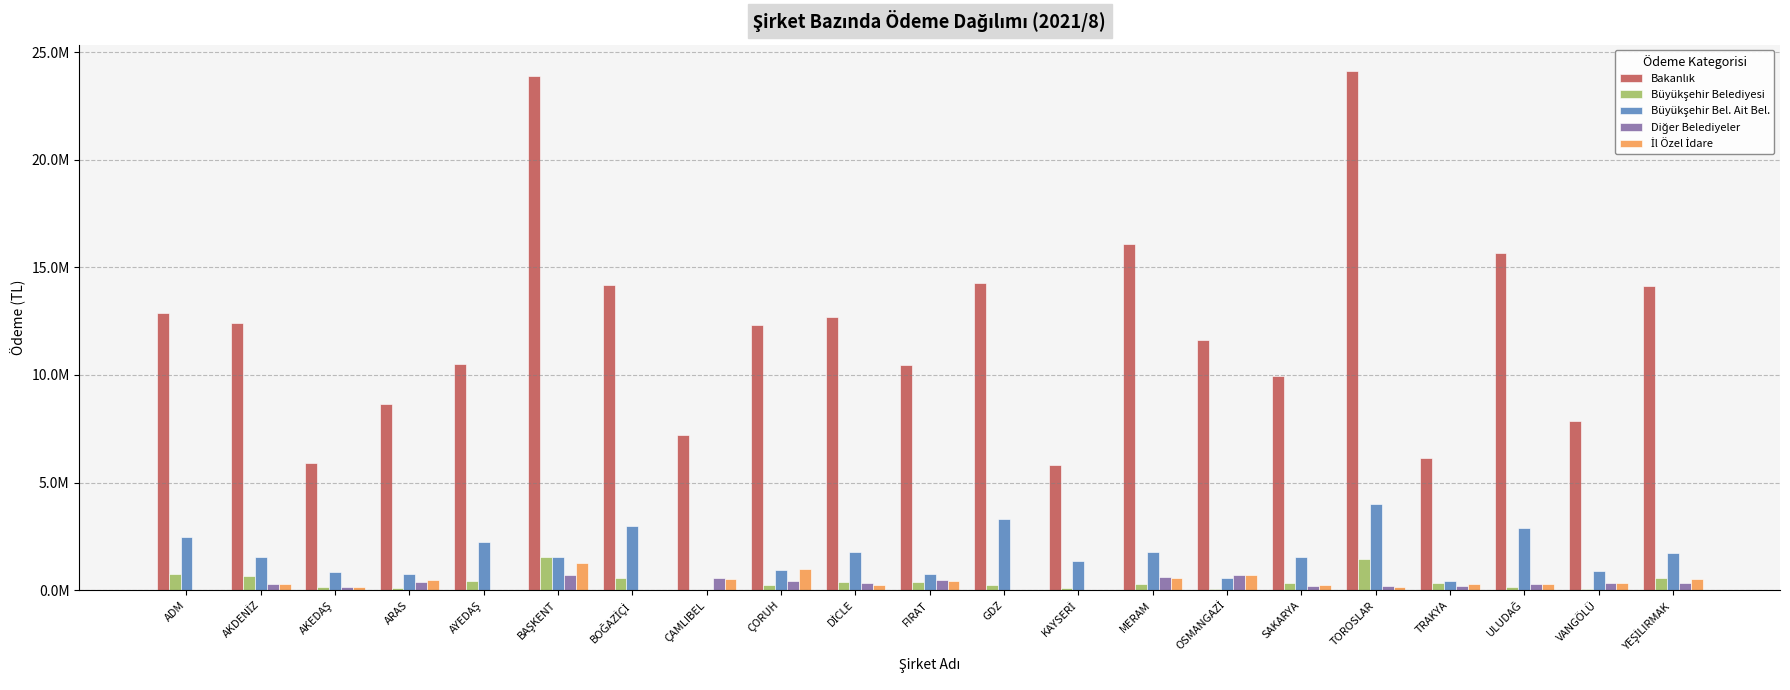

Are the bars grouped side by side (vs. stacked)?

Yes